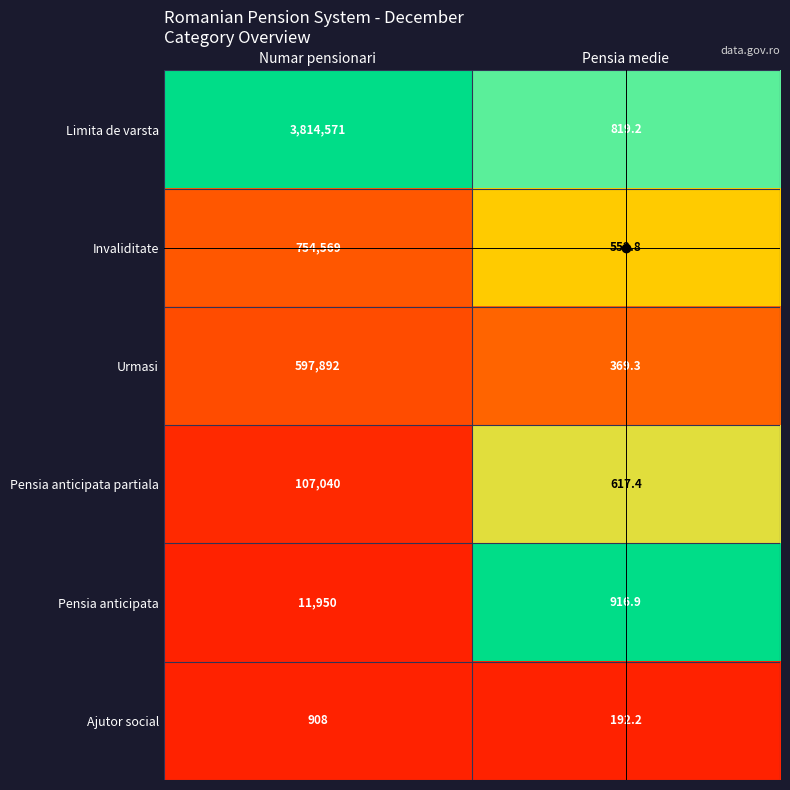

What is the sum of all Ajutor social values?

1100.2